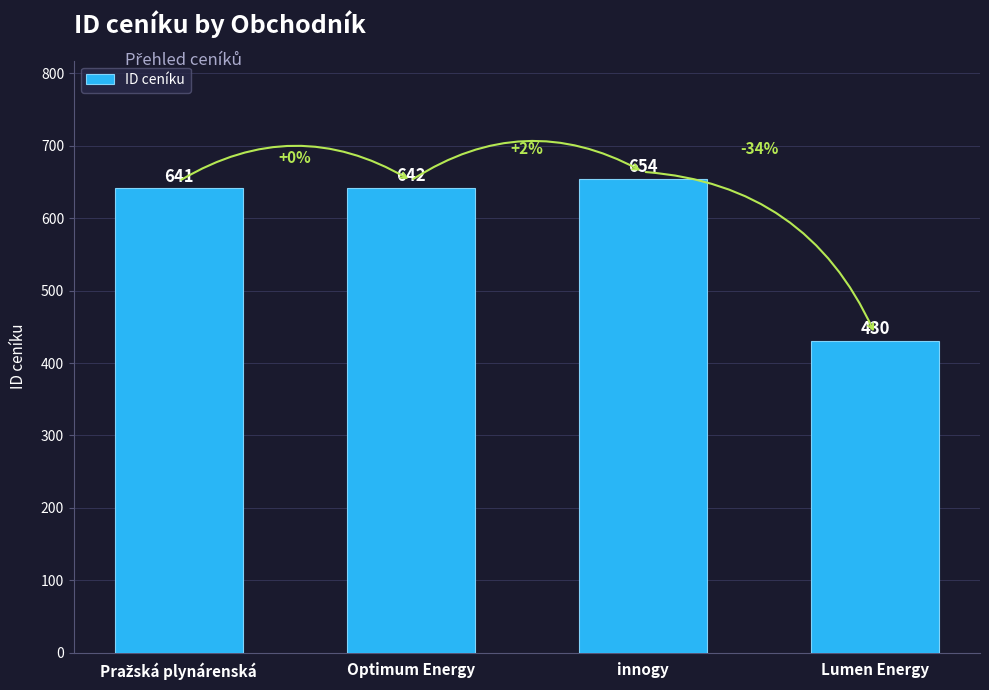

What is the ratio of the value at Lumen Energy to the value at innogy?

0.7